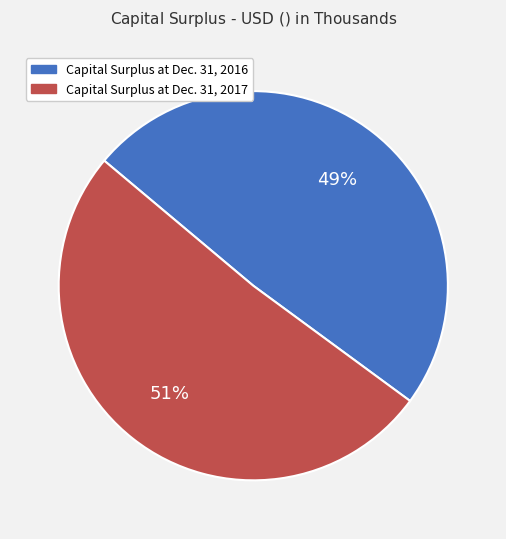

Is it true that Capital Surplus at Dec. 31, 2017 is 38% of the pie?

False